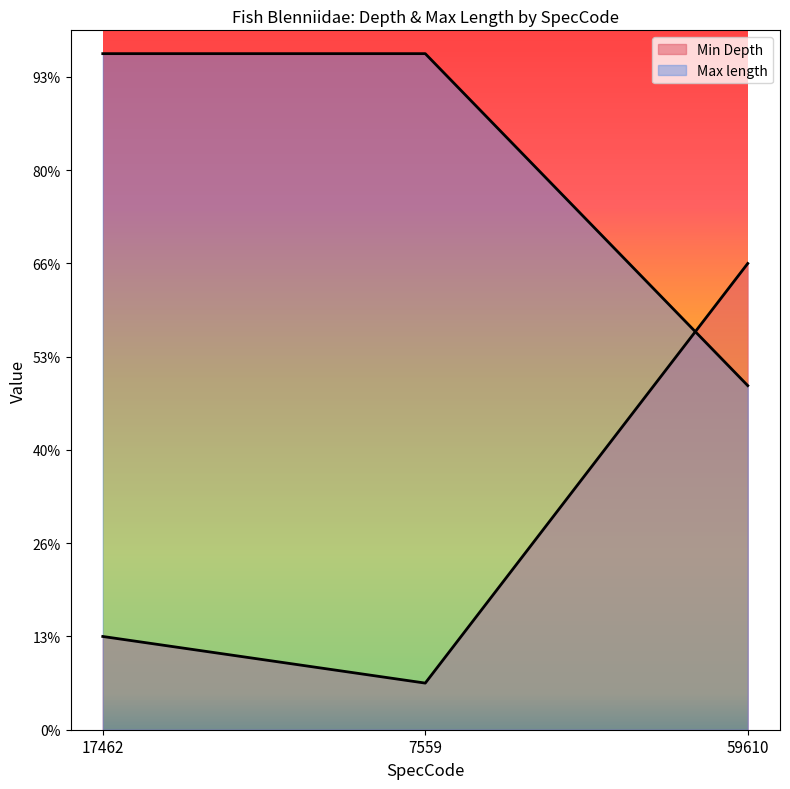

How many data points in Min Depth are less than 2?

1